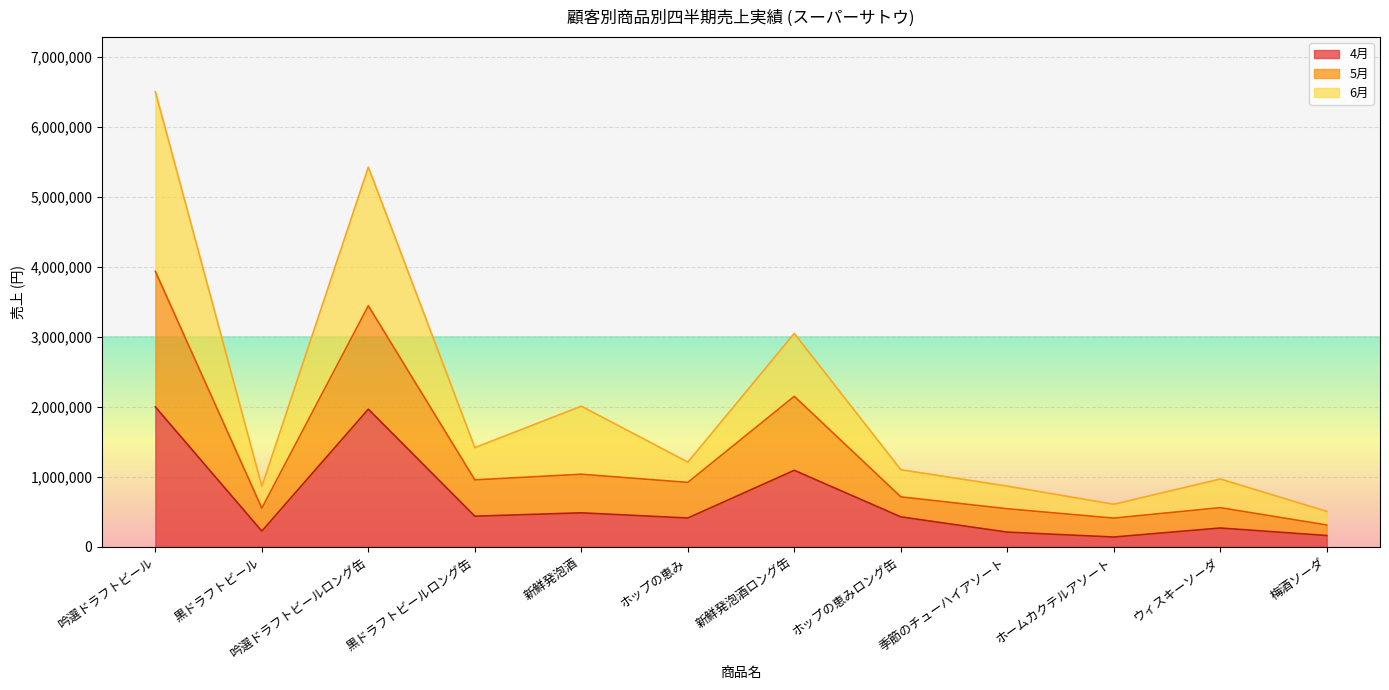

Where does the 5月 series first go above 920040?

吟選ドラフトビール